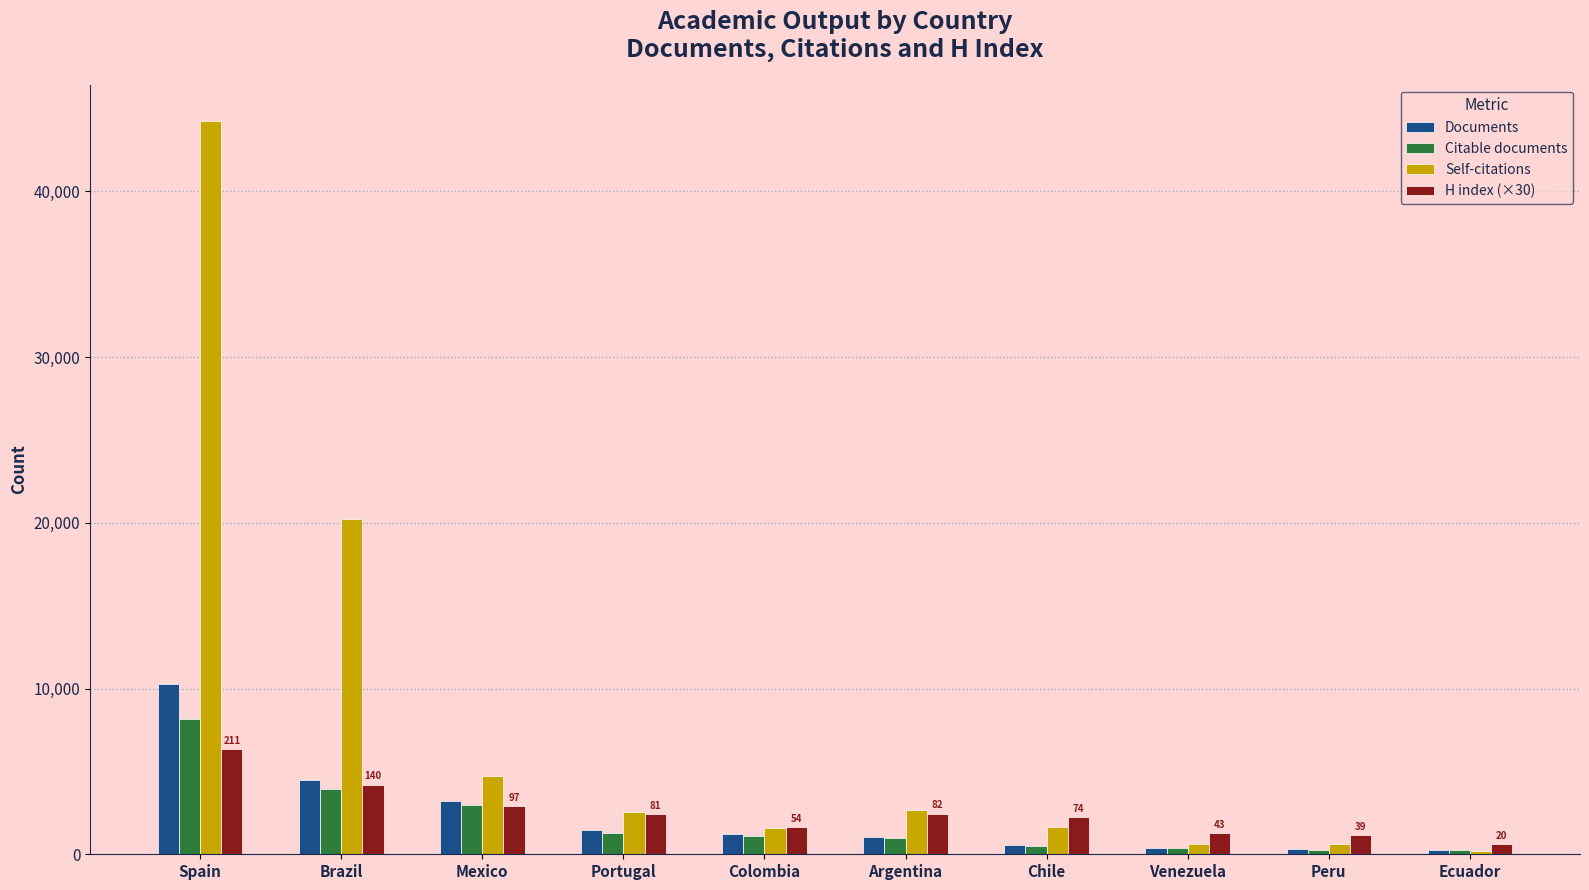

Are the bars horizontal?

No